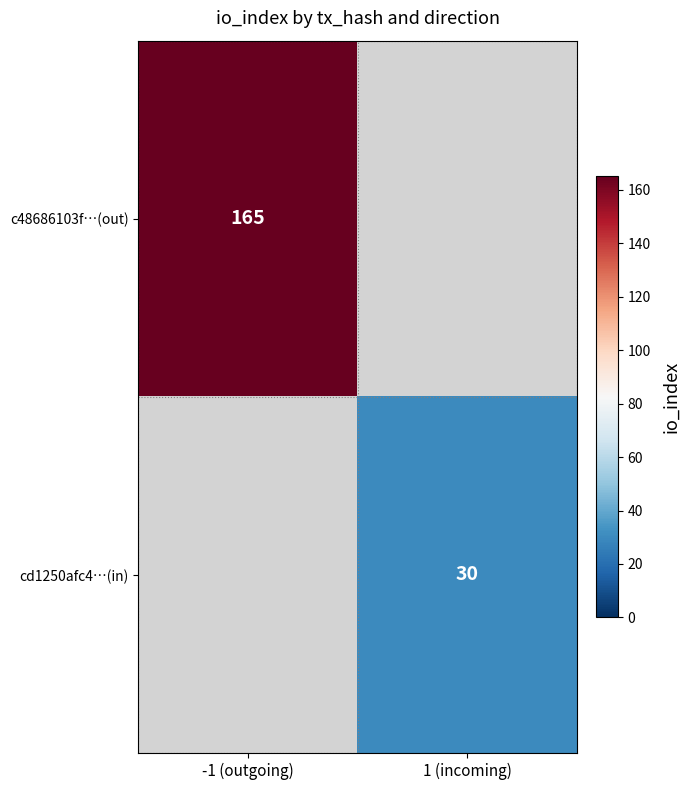

How many series are shown in this chart?

2